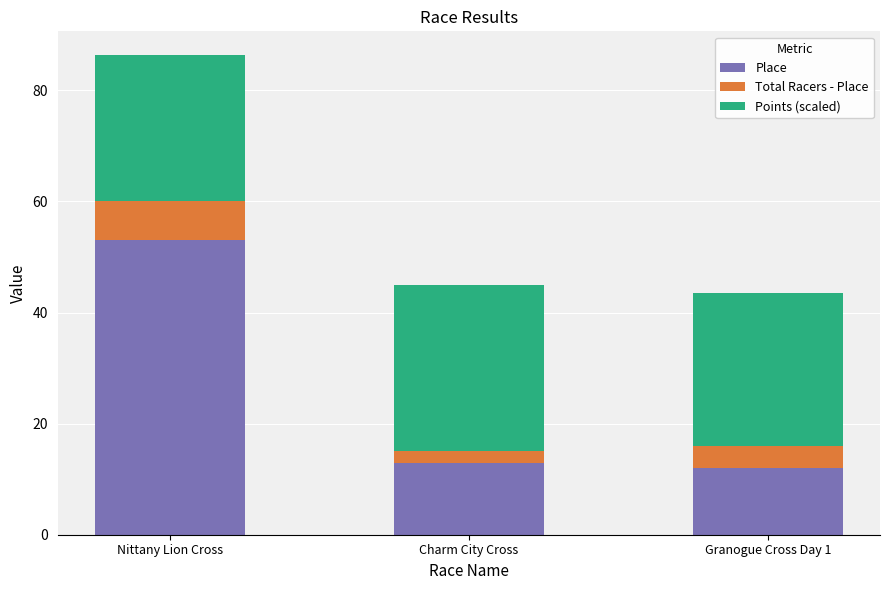

At which label does Place reach its peak?

Nittany Lion Cross